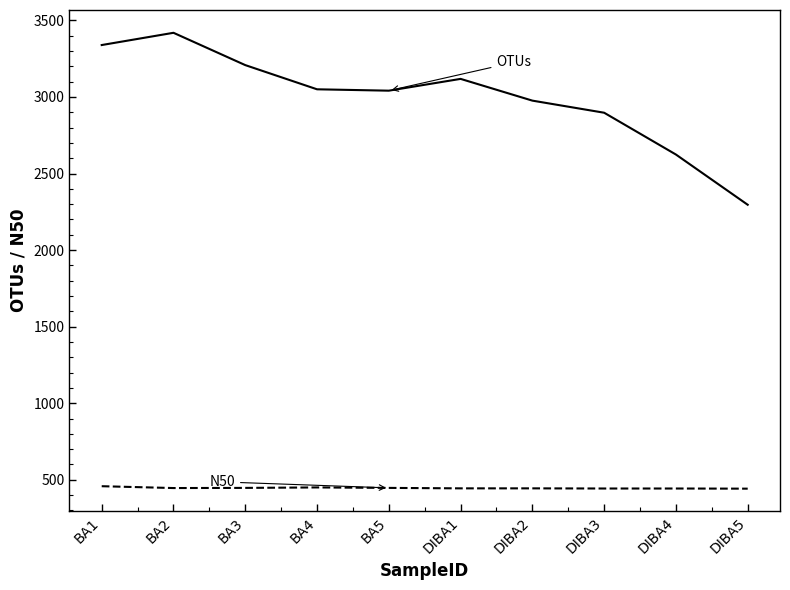

What is the smallest value displayed?

442